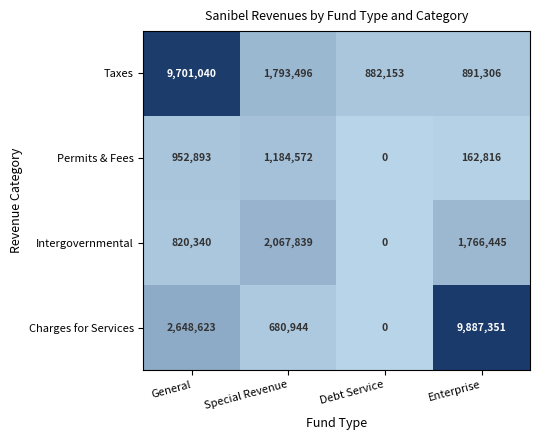

Count the number of categories in the chart.

4